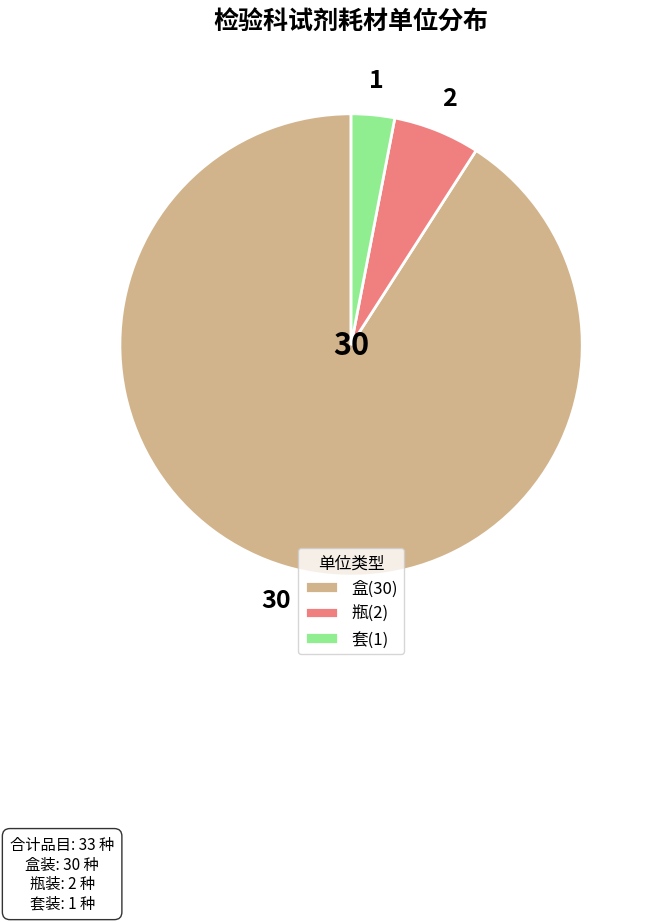

Is 套 the majority of the pie?

No